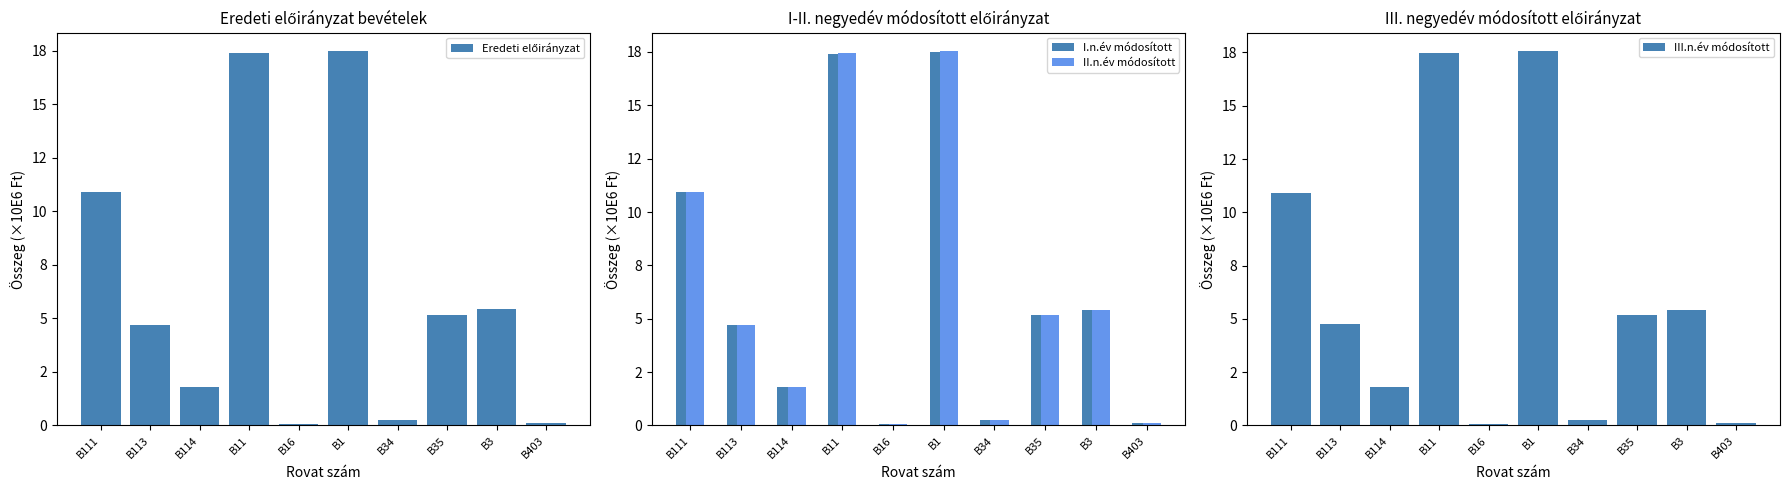

Rank the series by their maximum value, from lowest to highest.

Eredeti előirányzat, I.n.év módosított, II.n.év módosított, III.n.év módosított